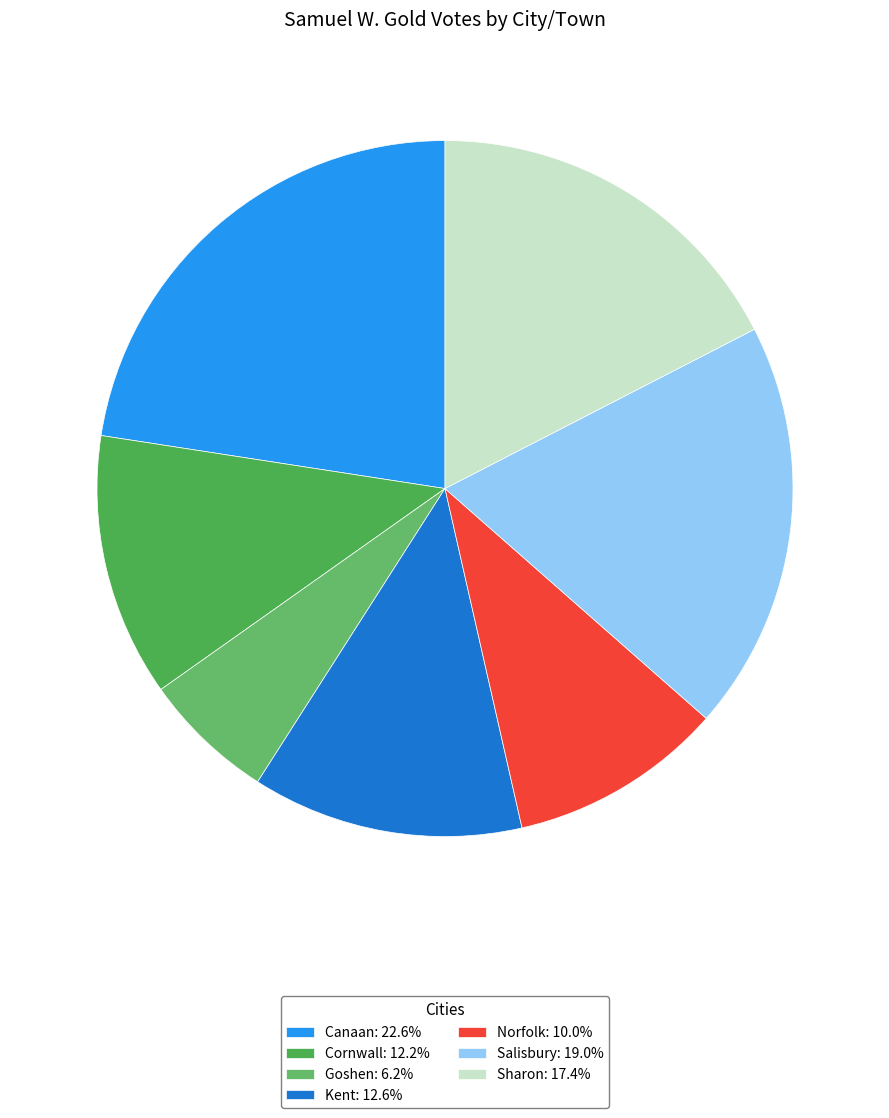

The Canaan slice represents 36% of the pie. True or false?

False